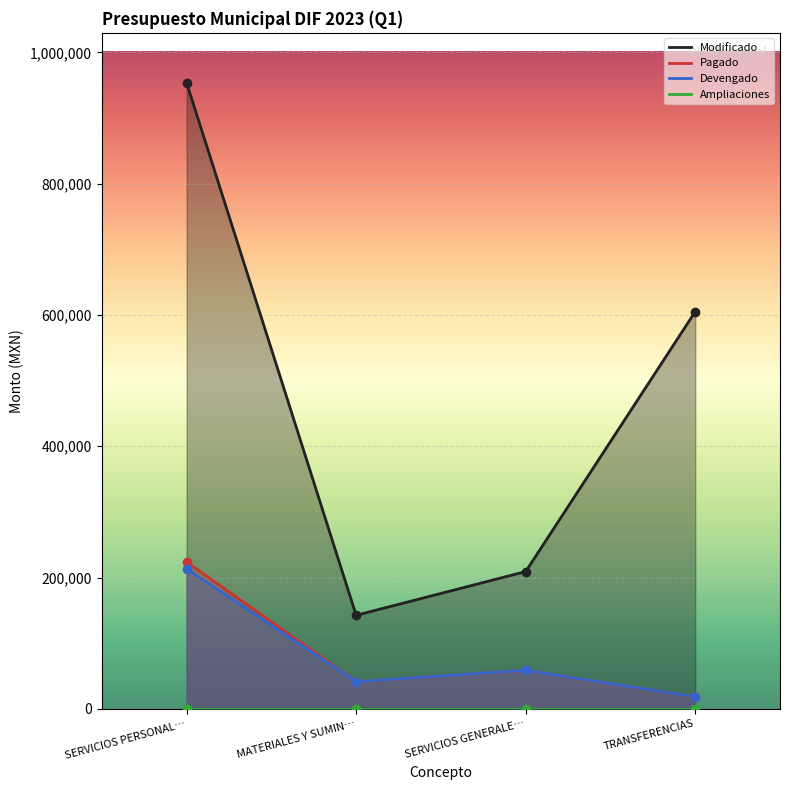

What is the label of the 1st point from the right?

TRANSFERENCIAS